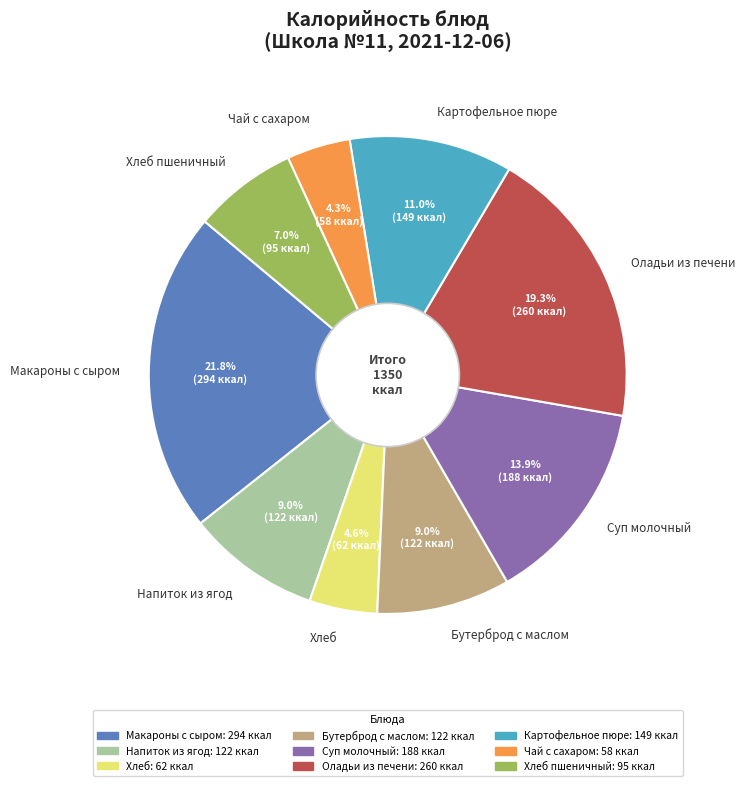

How much of the chart is everything except Картофельное пюре?

89.0%